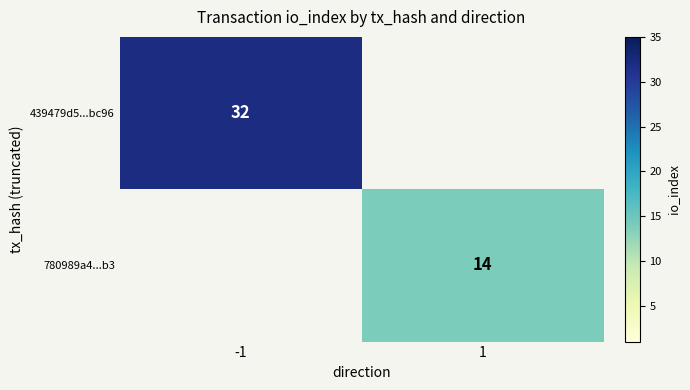

The value of 439479d5...bc96 at -1 is 55. True or false?

False